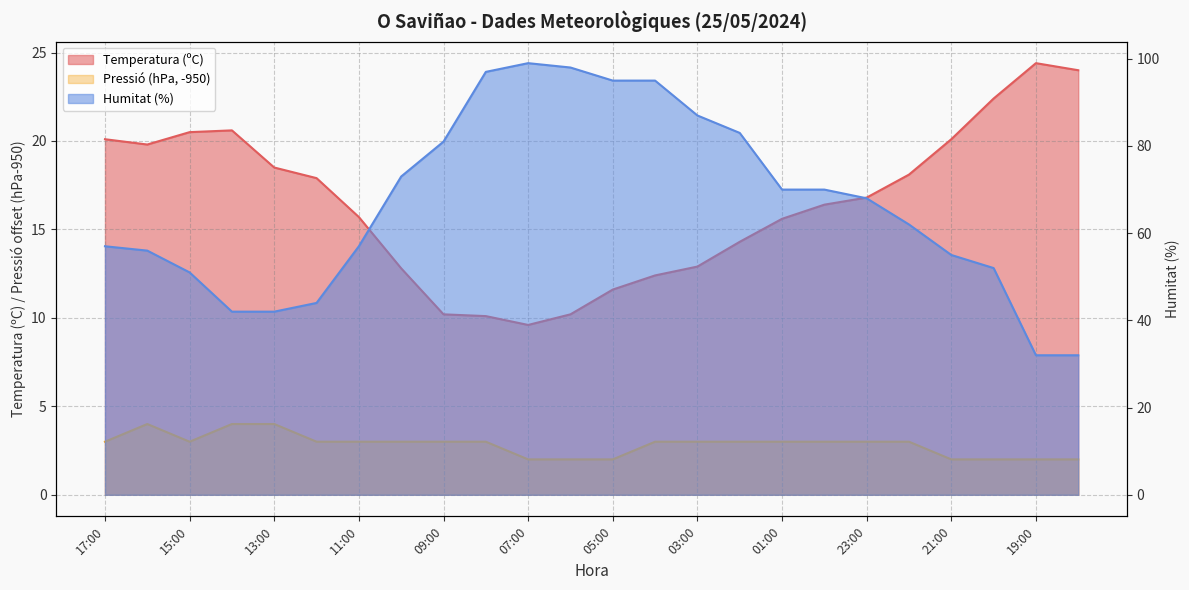

What is the value of the Temperatura (ºC) point at the 22nd from the left?

22.4